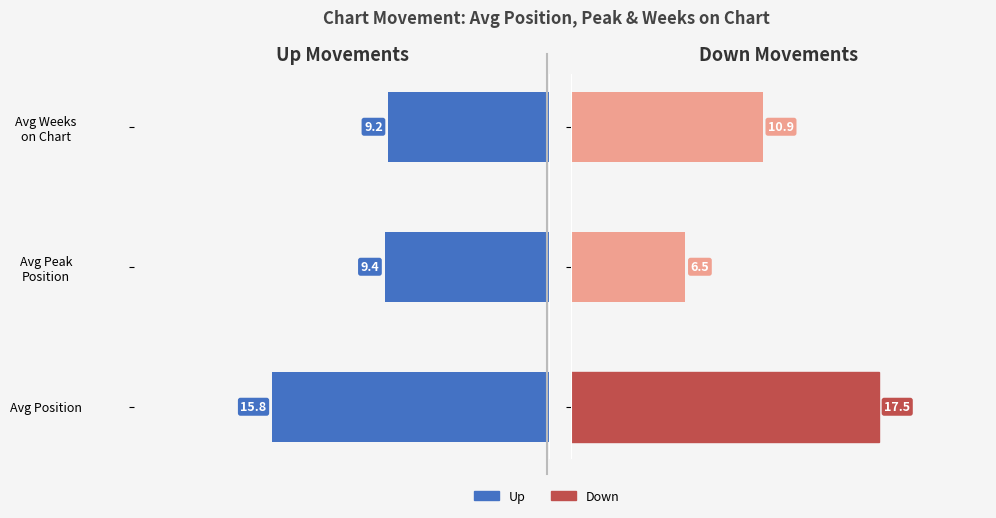

The Down series shows 4.1 at Avg Position. True or false?

False